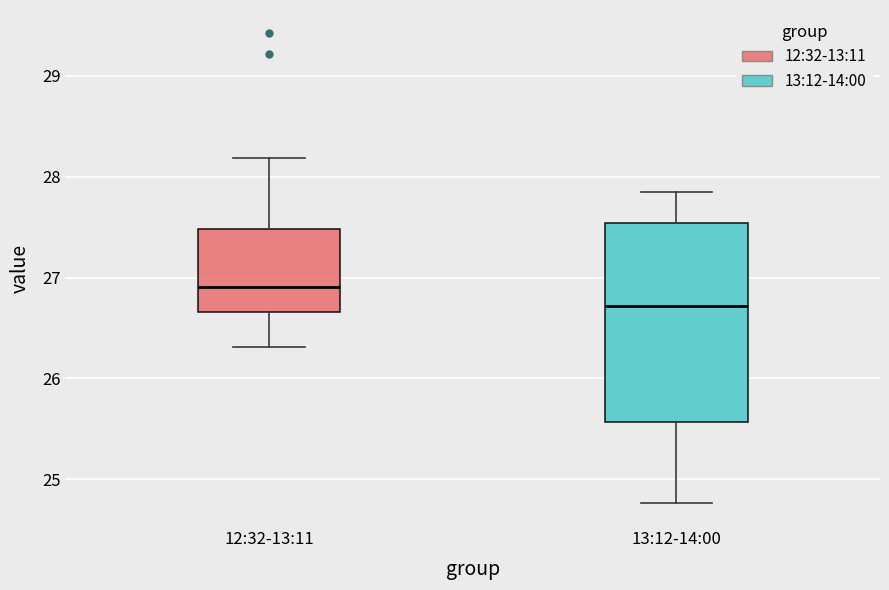

Reading left to right, read every box against the y-axis: the position of its median line, the range the box covers, and the ends of its whiskers. The values are not printed on the chart, so give them approximately, as read against the axis.

12:32-13:11: median 26.9, box 26.7 to 27.5, whiskers 26.3 to 28.2
13:12-14:00: median 26.7, box 25.6 to 27.5, whiskers 24.8 to 27.9